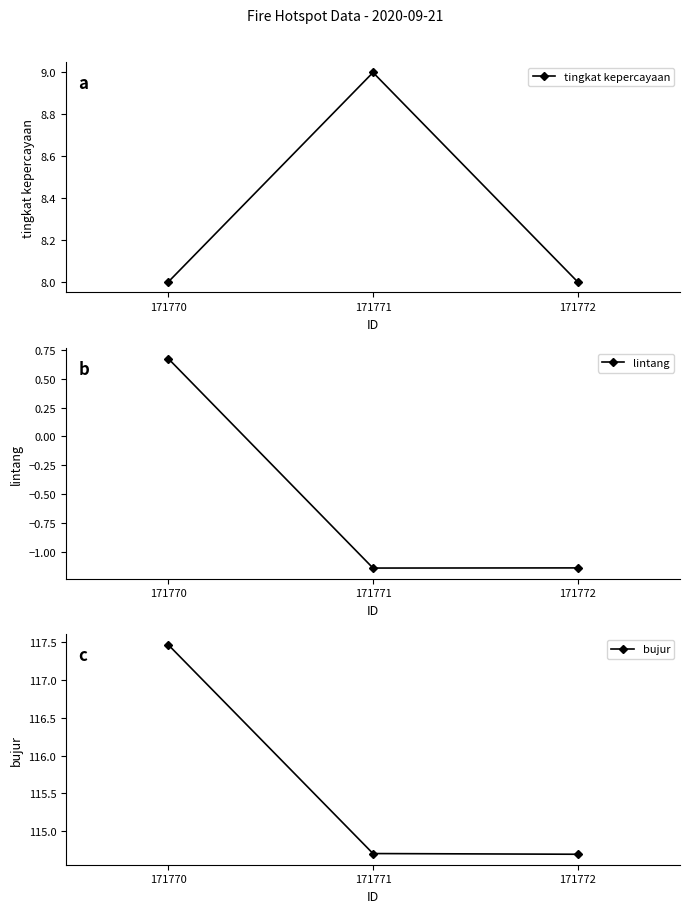

How many positive values does the lintang series have?

1